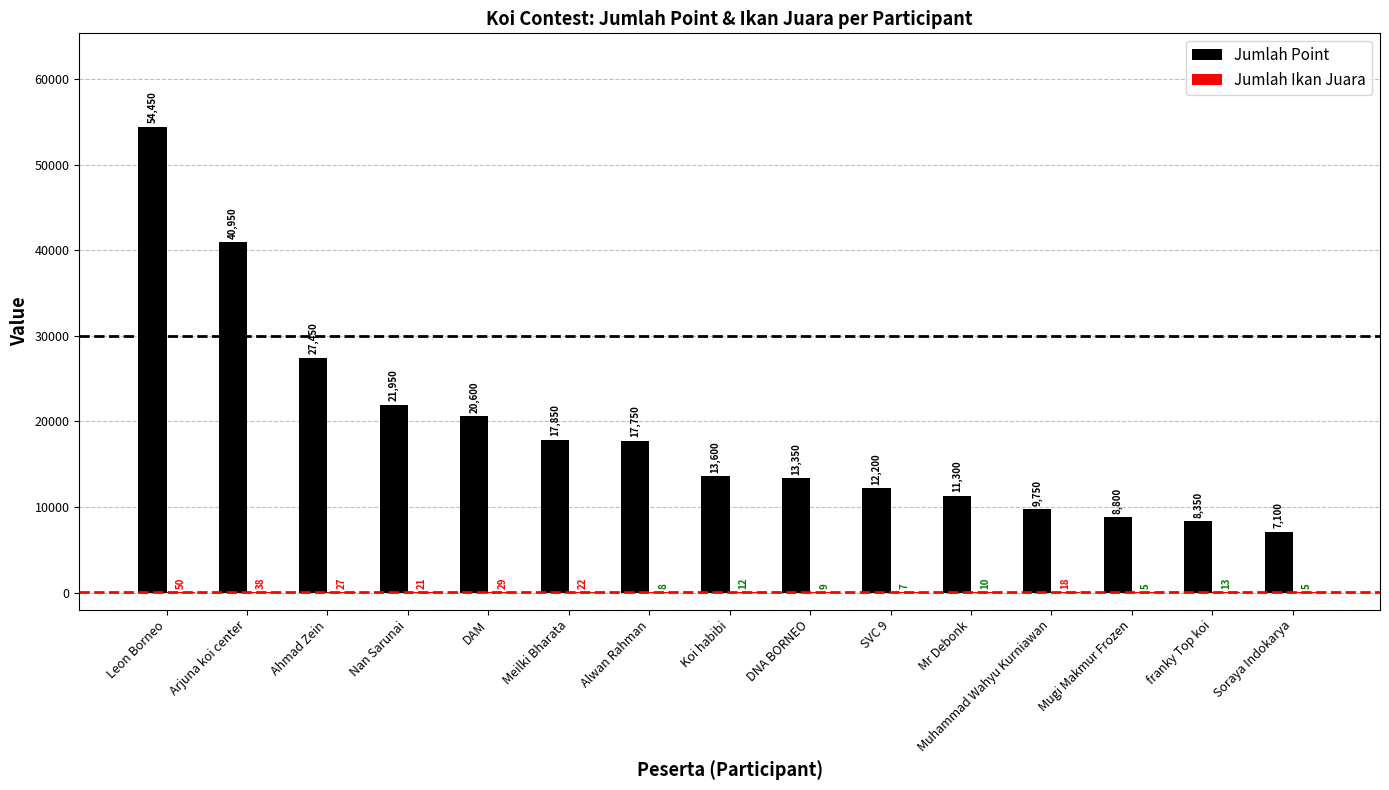

Read the Jumlah Point value at Muhammad Wahyu Kurniawan.

9750